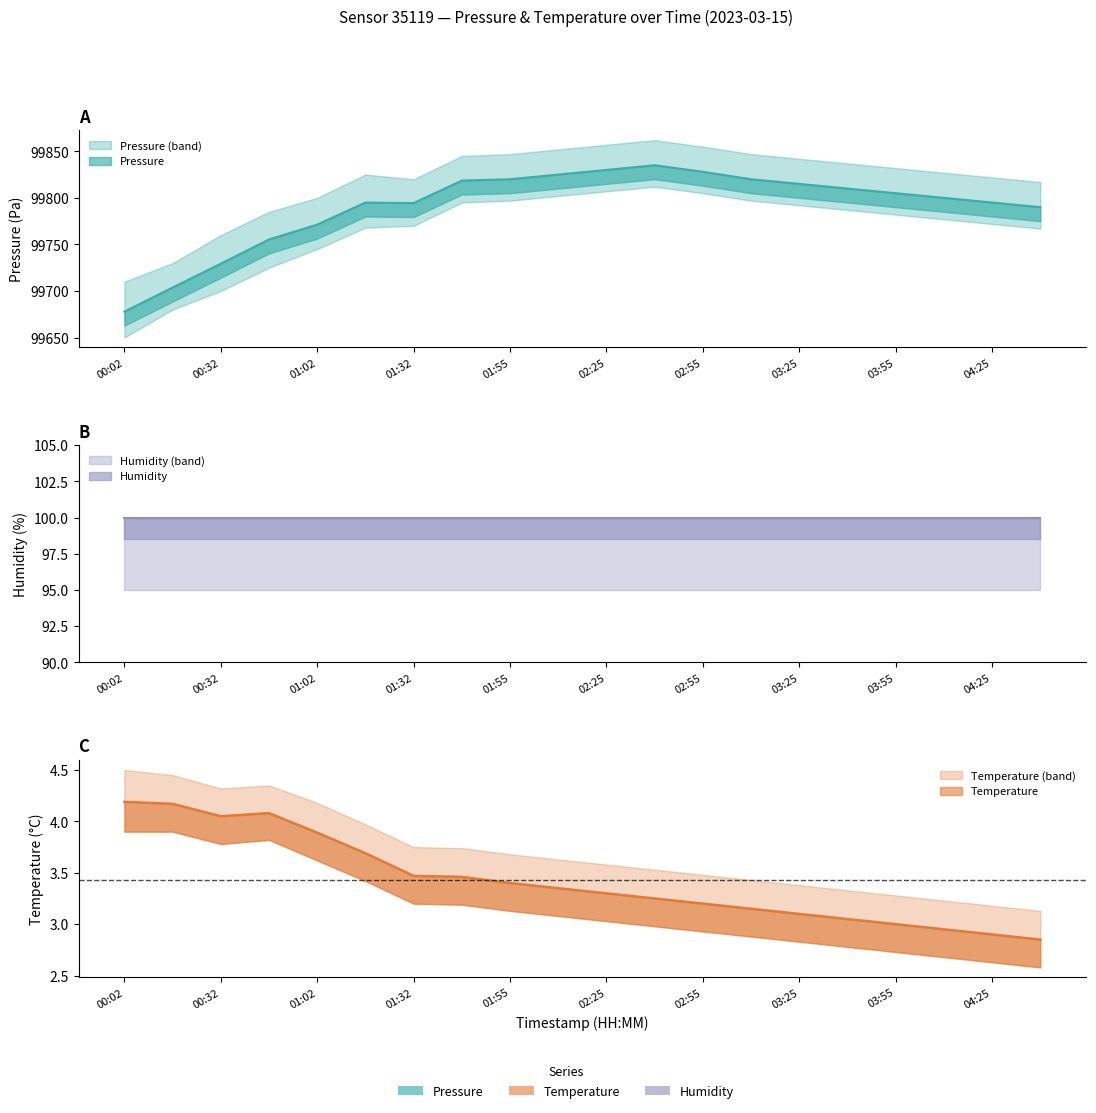

What is the sum of all temperature values?

68.5